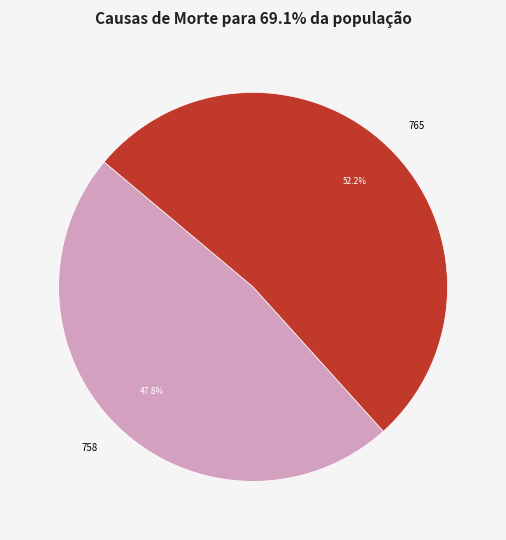

Does any single category account for the majority?

Yes